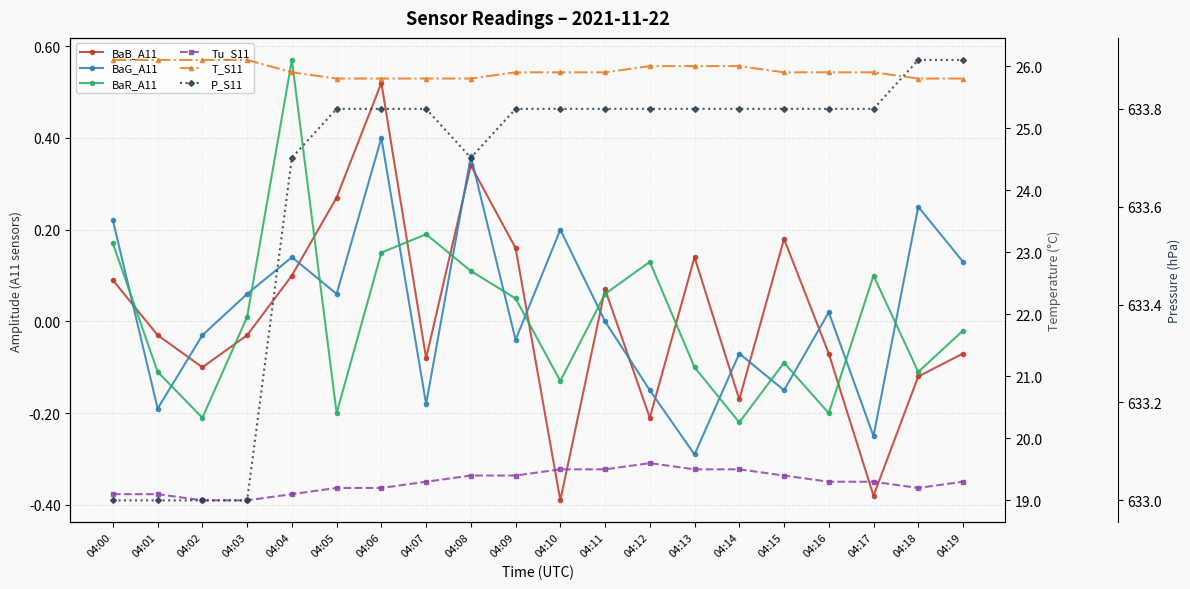

Which has a higher value, 04:01 or 04:14?

04:01